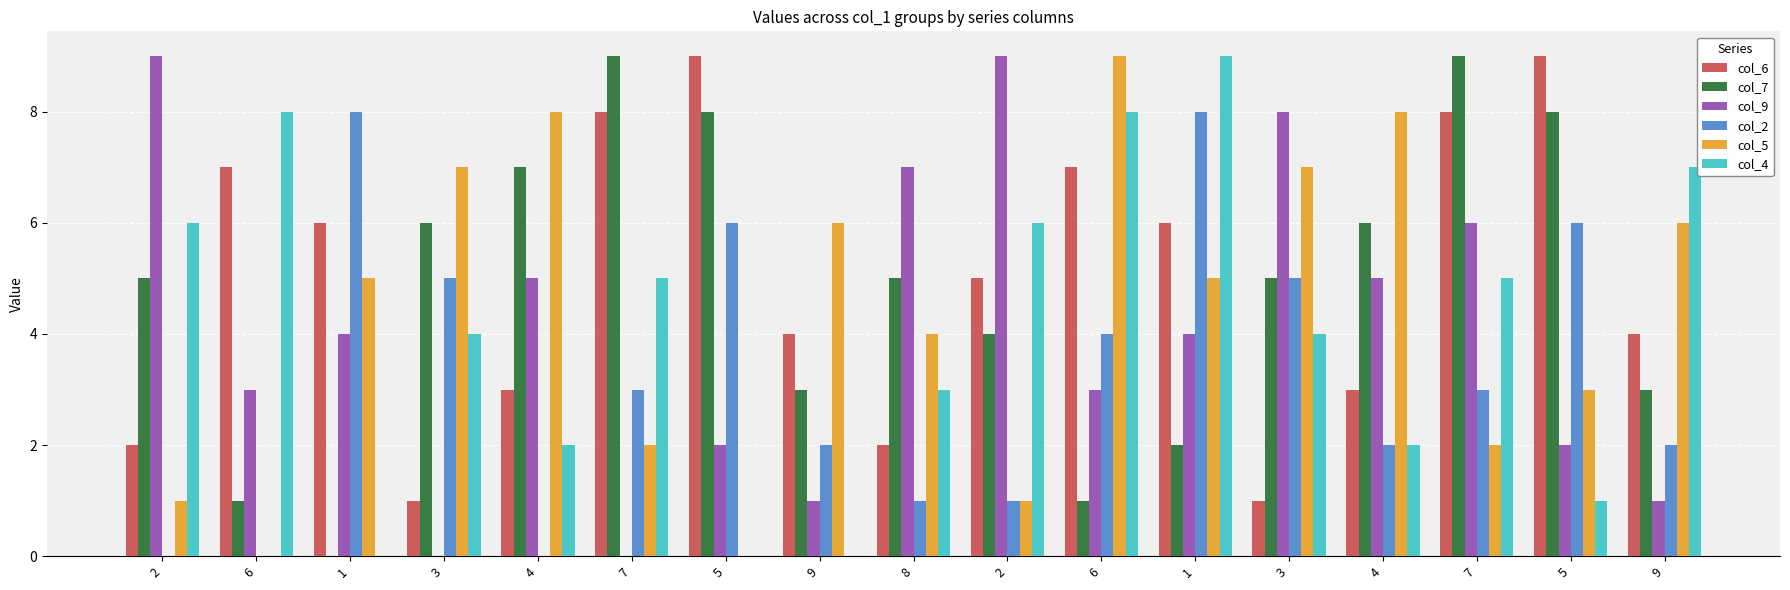

At which category is the sum across all series the highest?

1